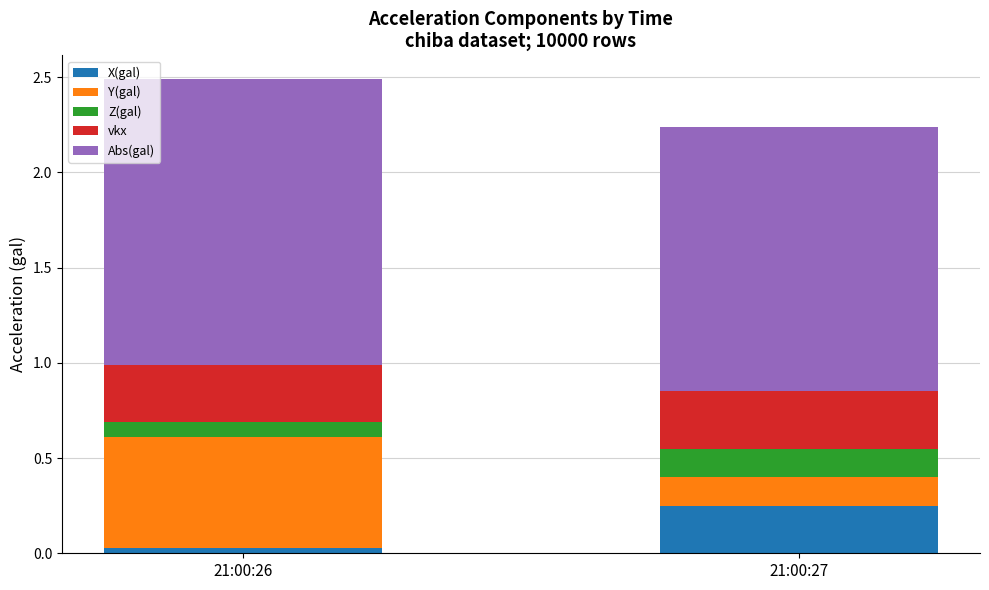

How many bars are there in total?

2